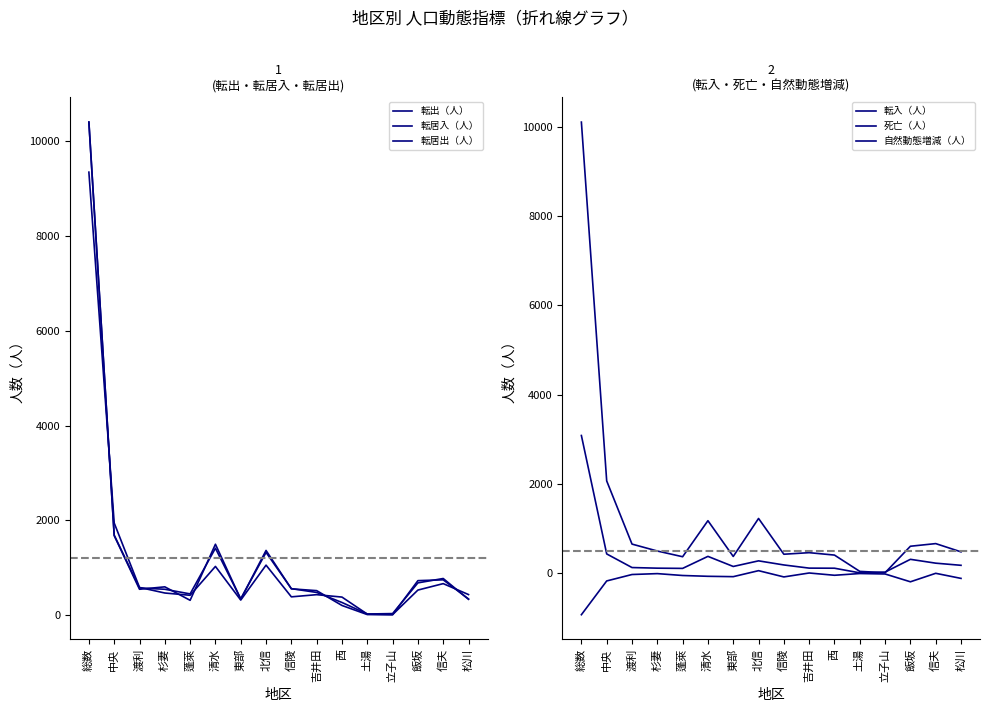

What is the difference between the maximum and minimum values in the 転入（人） series?

10088